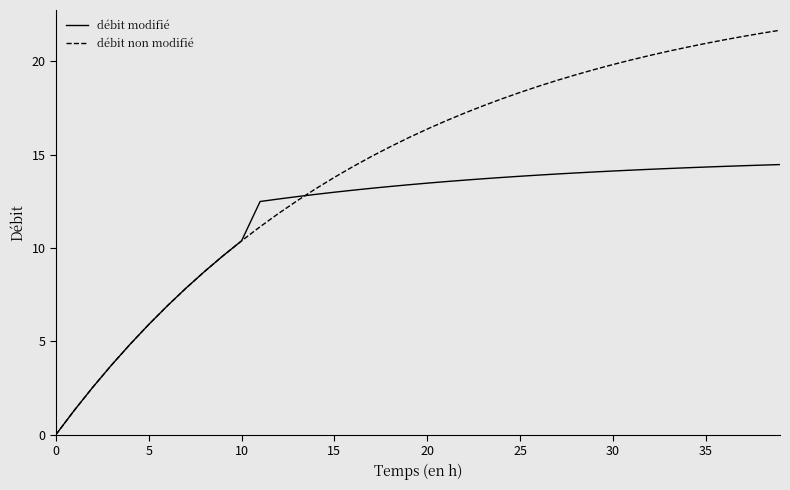

What is the maximum value for débit non modifié?

21.7